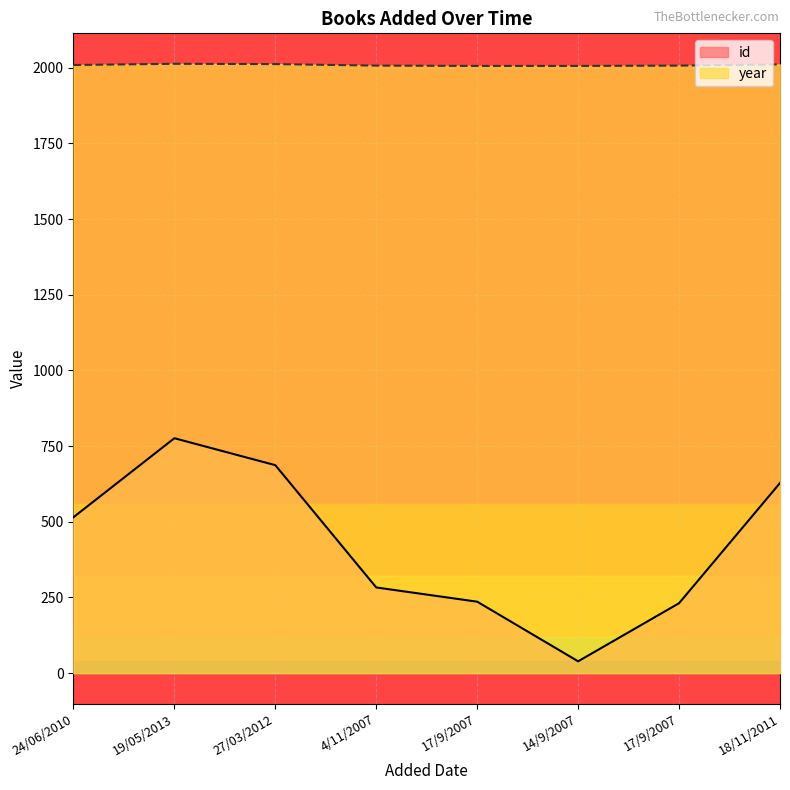

At which label is year closest to 2009?

24/06/2010